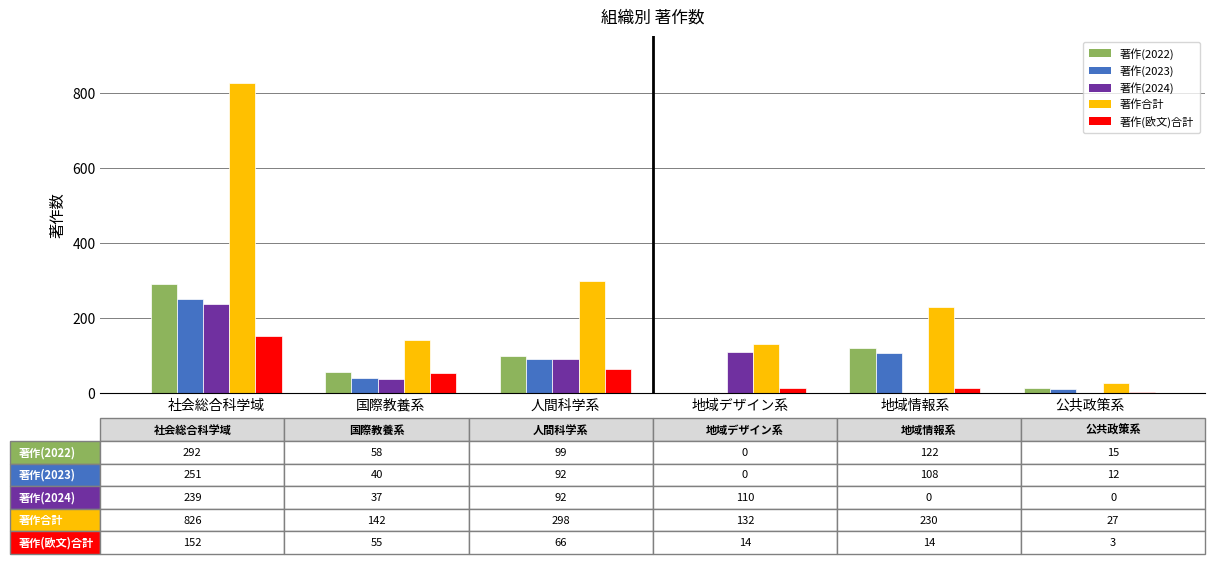

Which series has the largest range (max minus min)?

著作合計